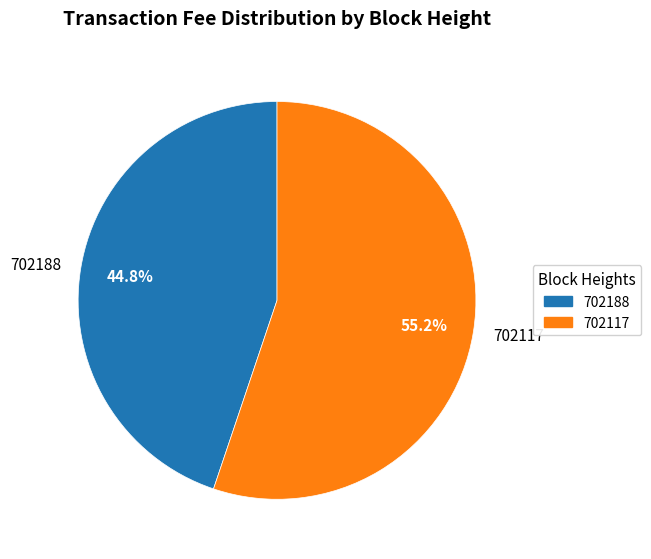

The 702117 slice represents 45% of the pie. True or false?

False